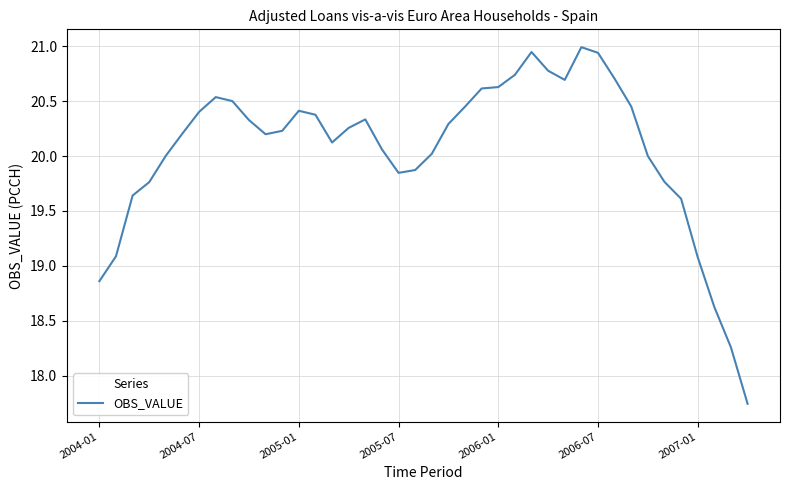

What is the greatest value displayed?

21.0